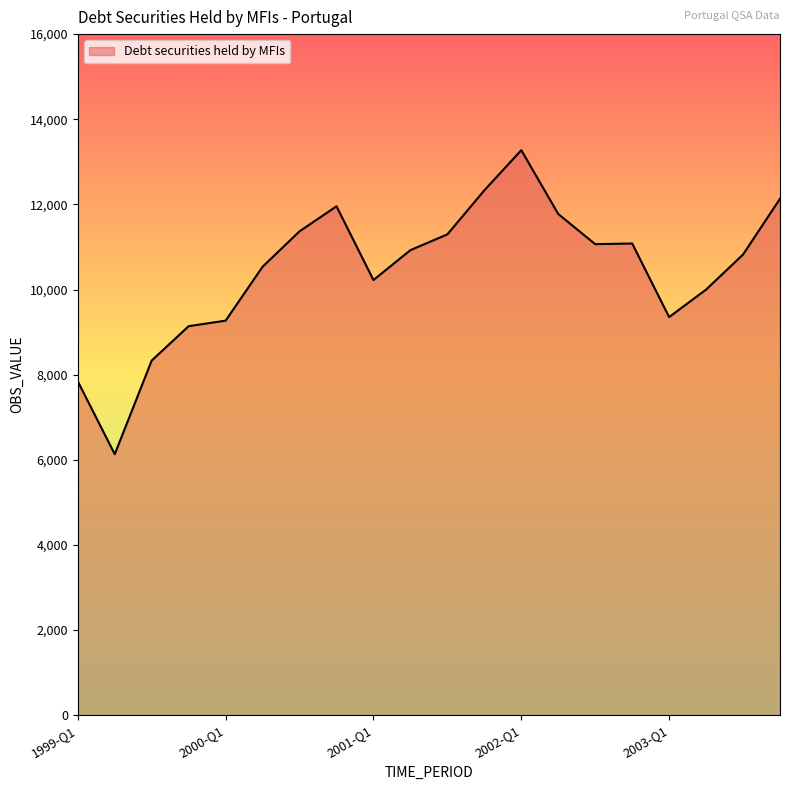

True or false: there are more than 1 points higher than both neighbors.

True